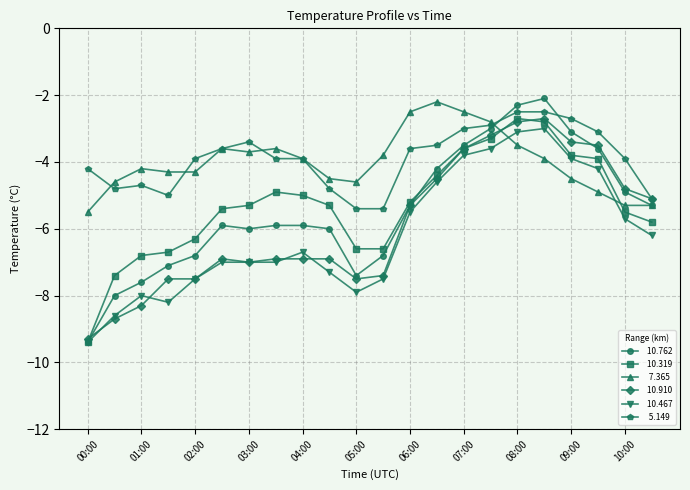

What is the smallest value displayed?

-9.4